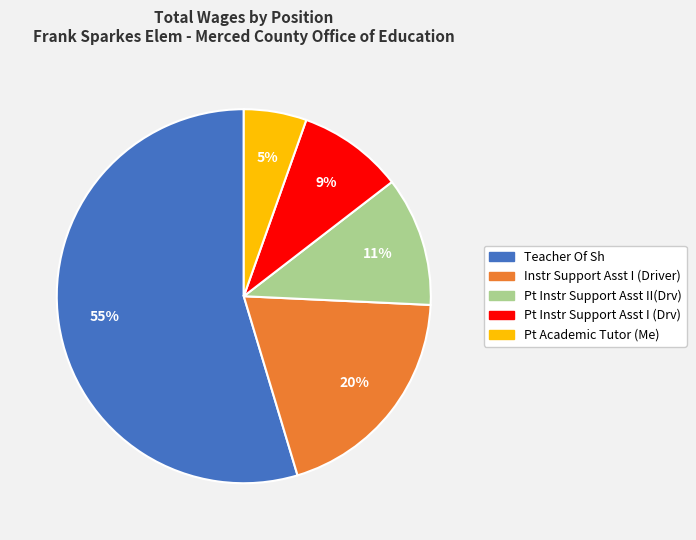

To the nearest percent, what is the combined percentage of Instr Support Asst I (Driver) and Pt Academic Tutor (Me)?

25%